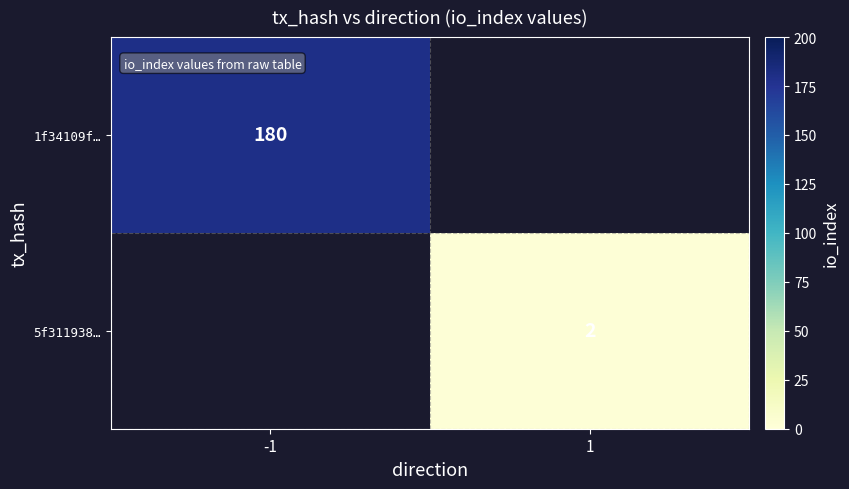

Is the value of 1f34109f… at -1 greater than the value of 5f311938… at 1?

Yes